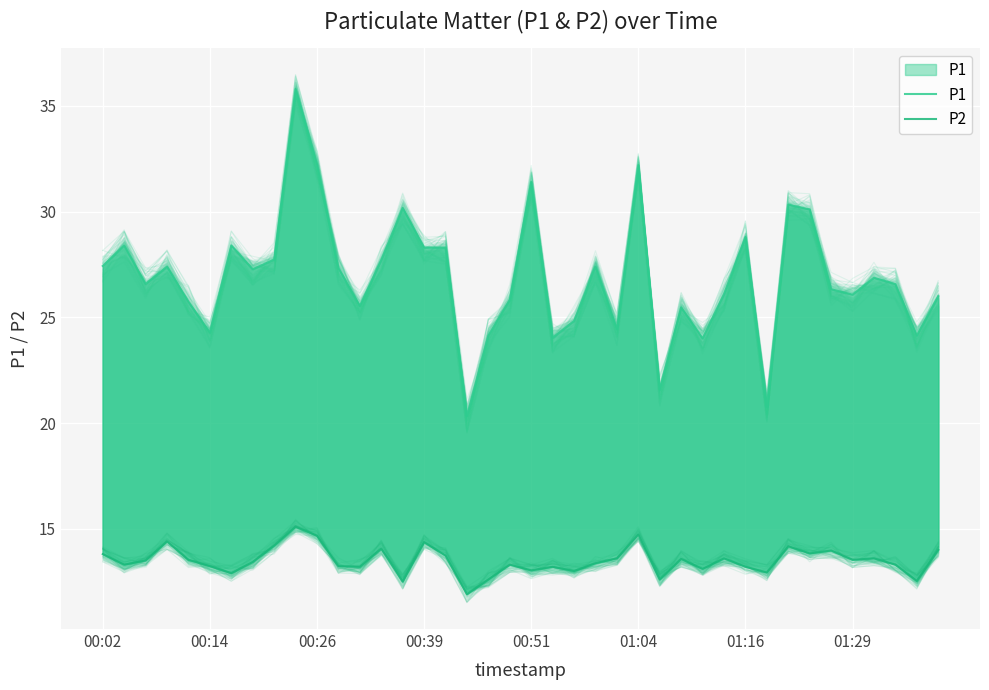

Where is P2 nearest to the value 13?

22